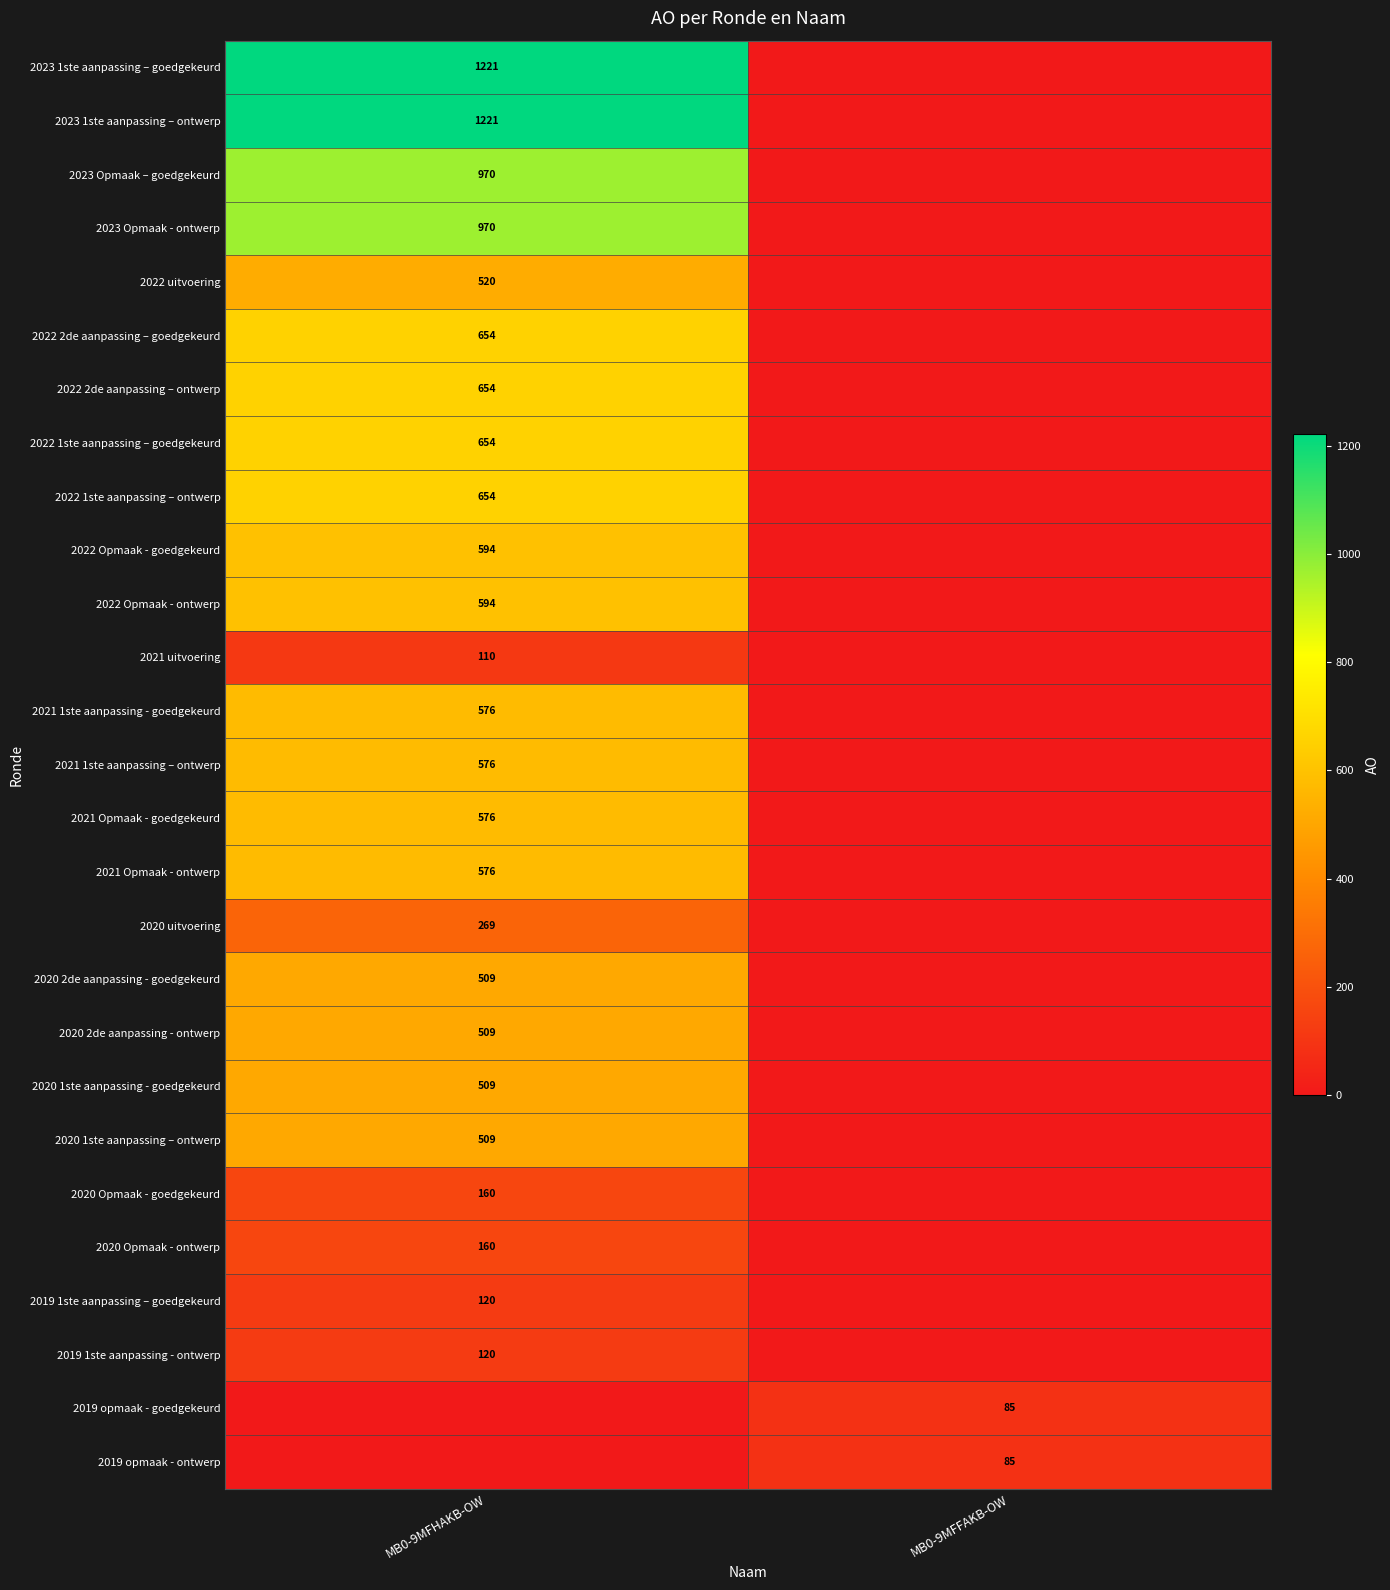

Is it true that 2023 1ste aanpassing – goedgekeurd equals 477 at MB0-9MFHAKB-OW?

False